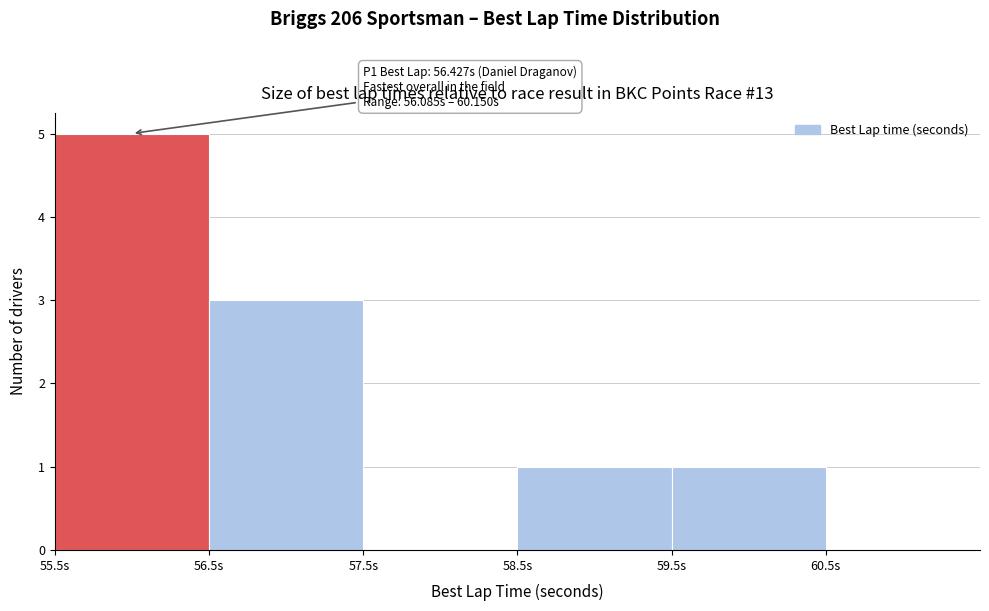

Which range on the x-axis has the tallest bar?

55.5 to 56.5